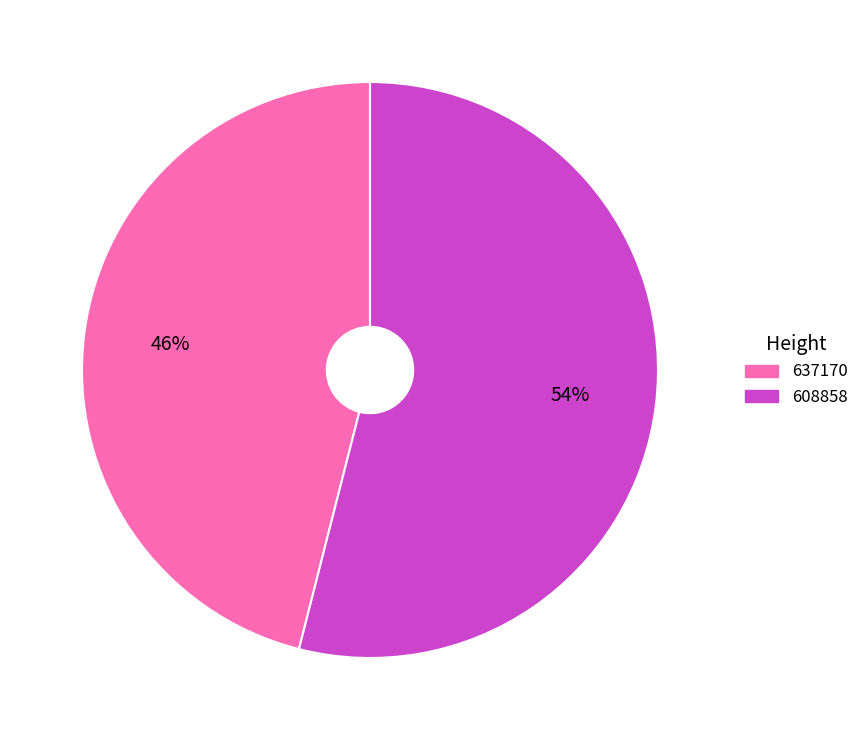

The 637170 slice represents 46% of the pie. True or false?

True